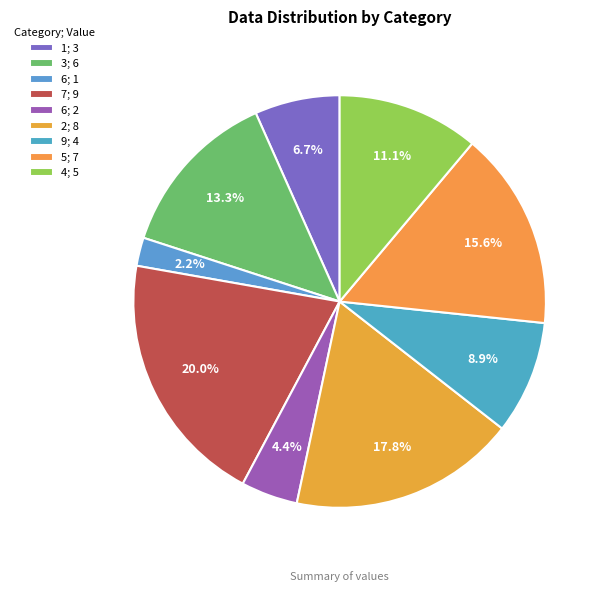

What is the smallest slice in the pie chart?

6; 1